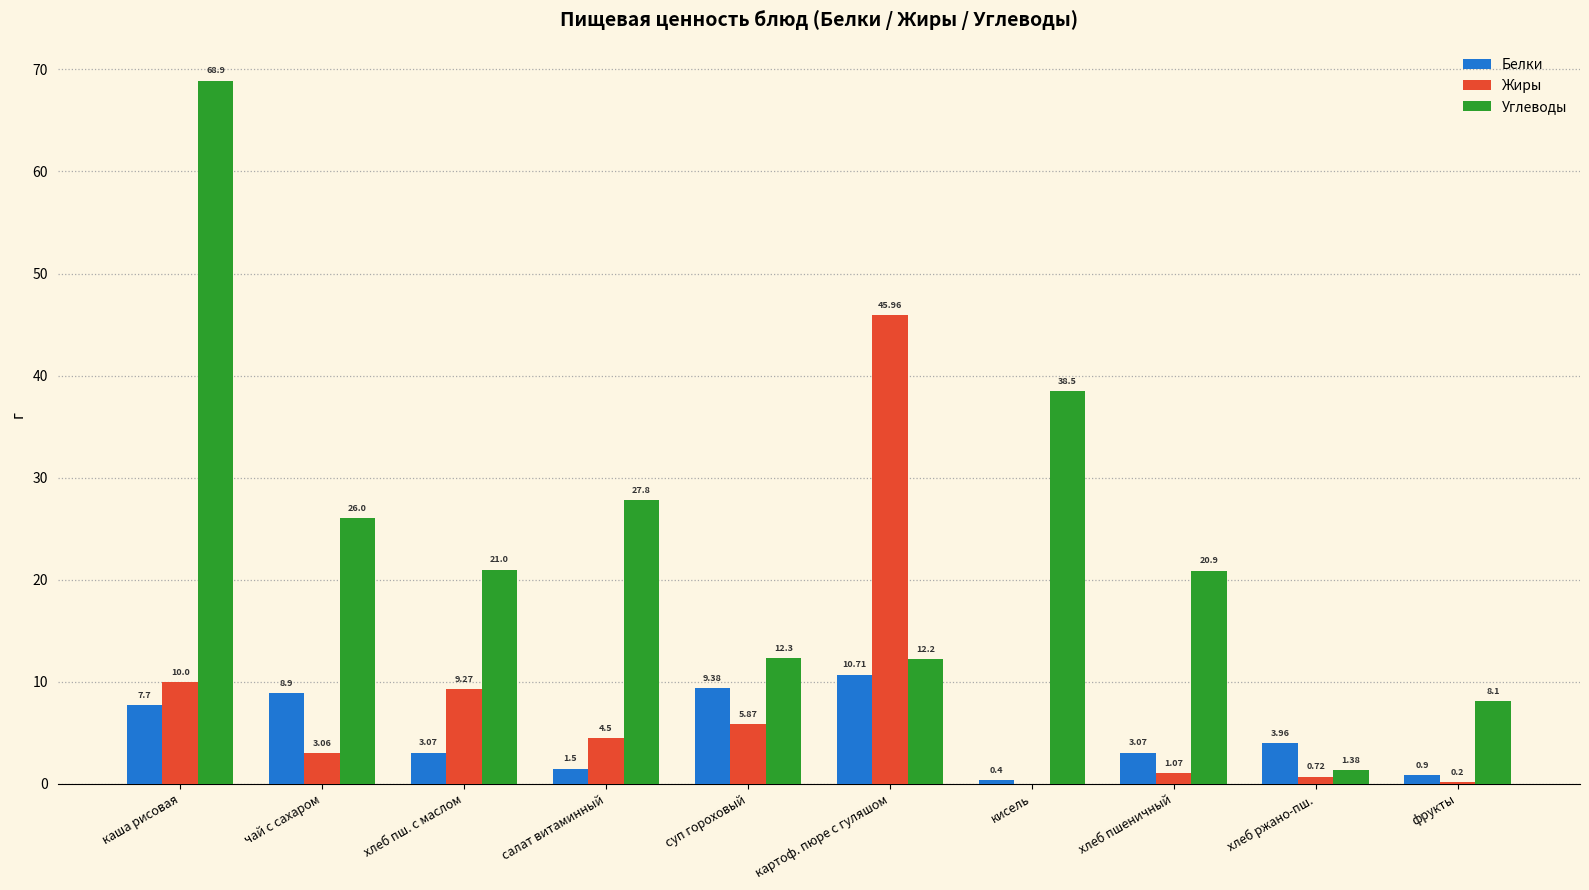

Is the value of Белки at хлеб ржано-пш. greater than the value of Жиры at салат витаминный?

No